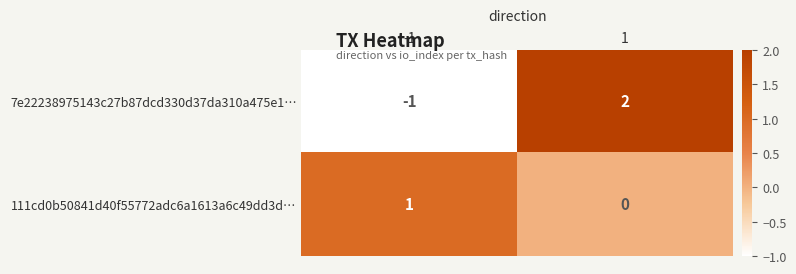

Which series has the widest spread of values?

7e22238975143c27b87dcd330d37da310a475e1…